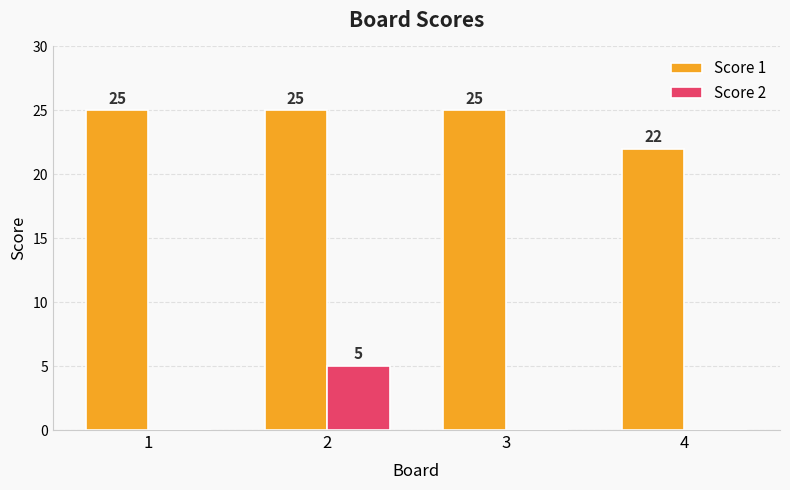

Reading left to right, what are all the values shown in this chart?

Score 1: 25	25	25	22
Score 2: 0	5	0	0